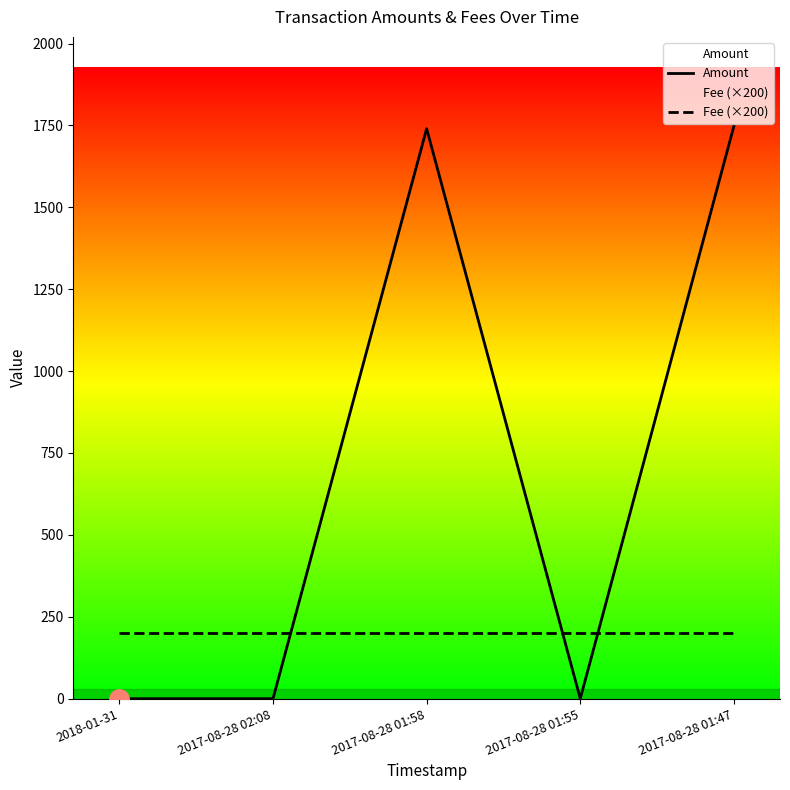

What is the average value of the Amount series?

698